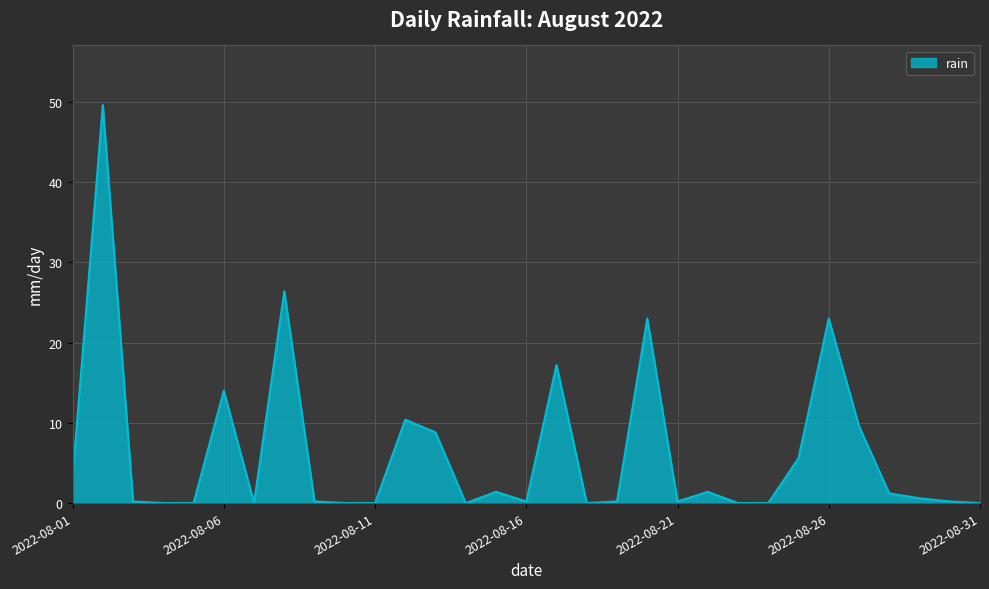

What is the greatest value displayed?

49.6